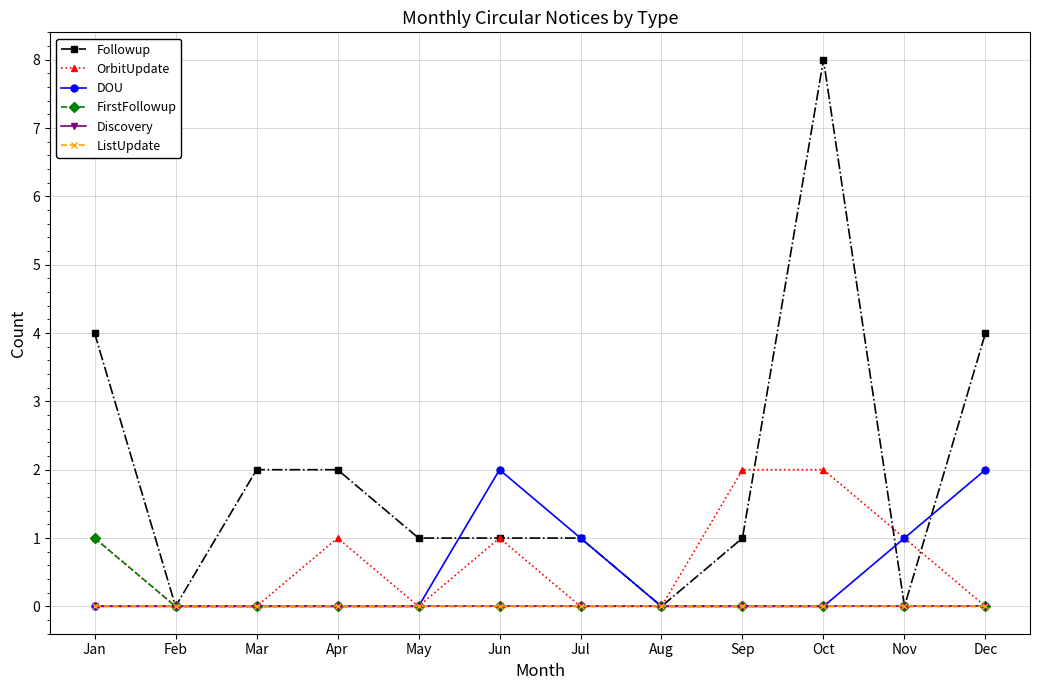

At which label does FirstFollowup reach its peak?

Jan